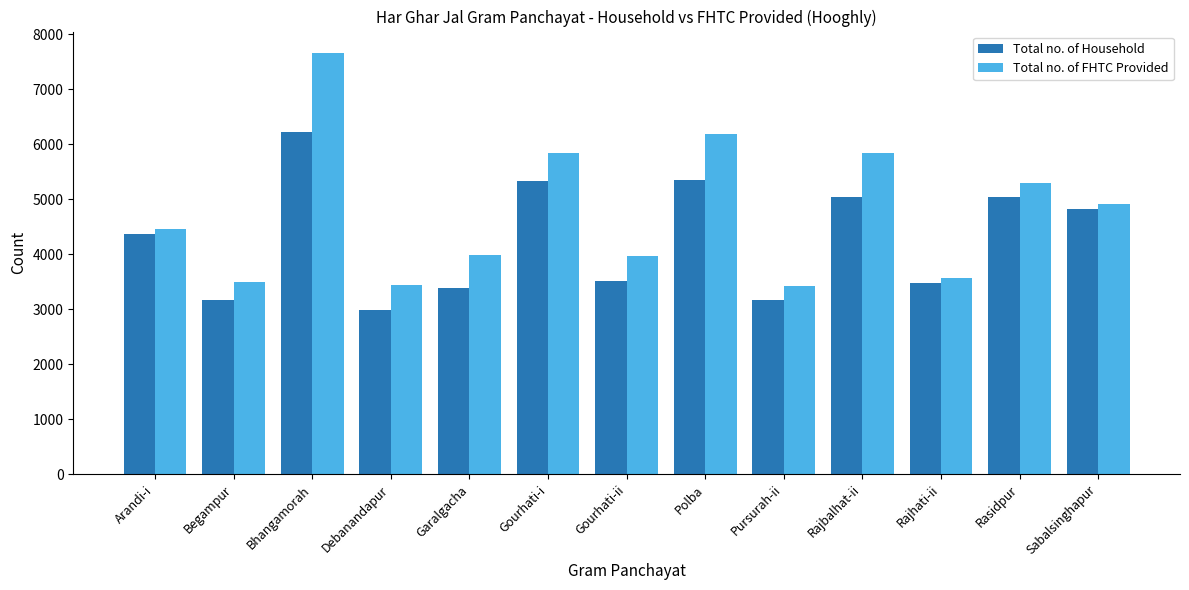

Is the value of Total no. of Household at Debanandapur greater than the value of Total no. of FHTC Provided at Garalgacha?

No